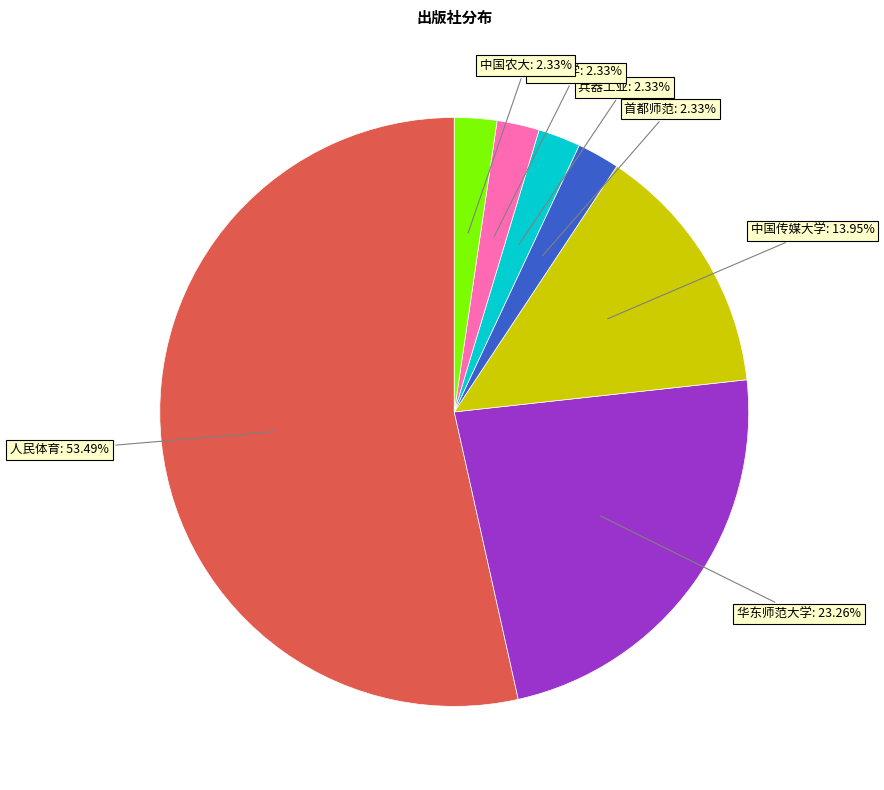

Is there a majority slice in this chart?

Yes